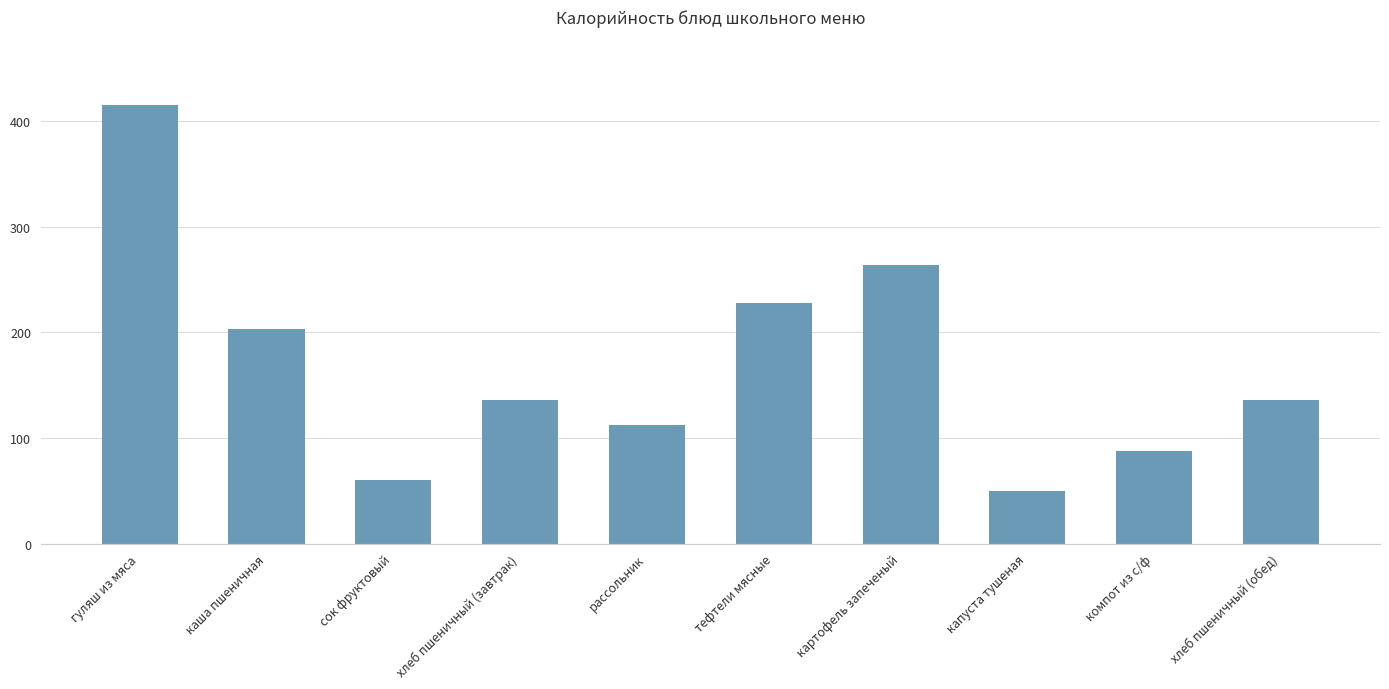

Reading left to right, transcribe all the data shown in this chart.

415.0	203.0	60.0	136.0	112.0	228.0	264.0	49.5	88.0	136.0